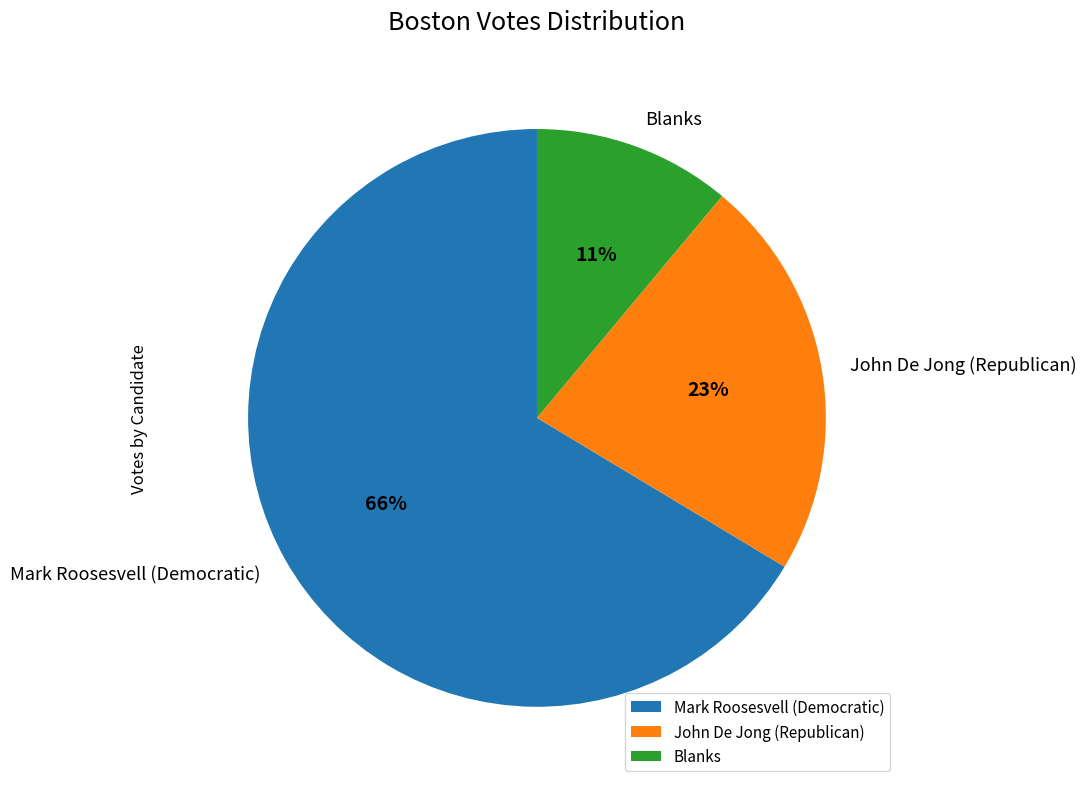

Which category accounts for the majority?

Mark Roosesvell (Democratic)